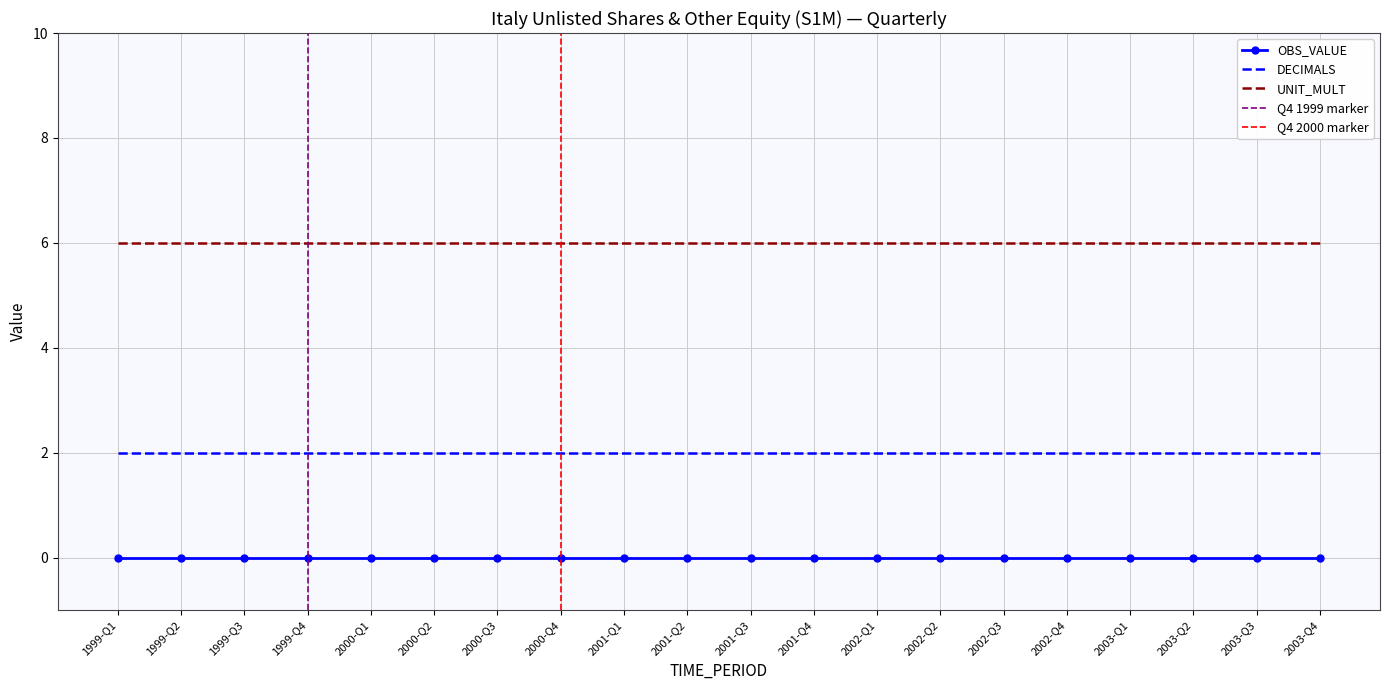

What position from the right is 2001-Q4?

9